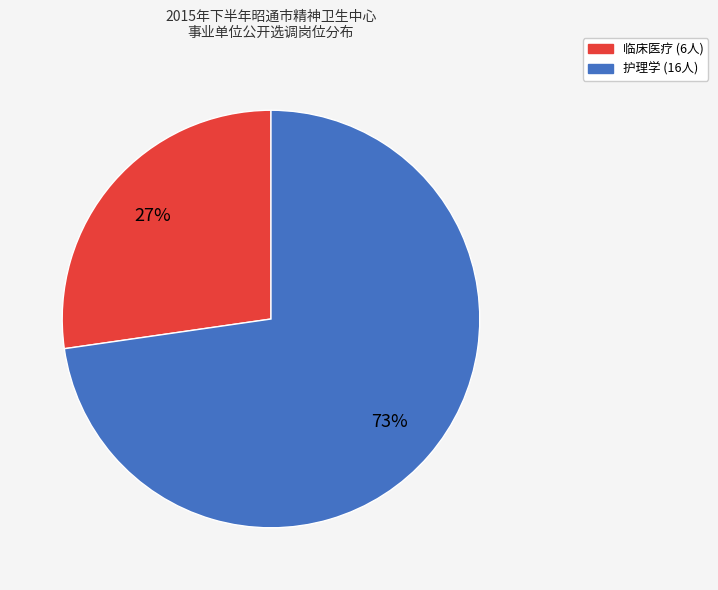

Is the sum of 护理学 and 临床医疗 greater than half?

Yes